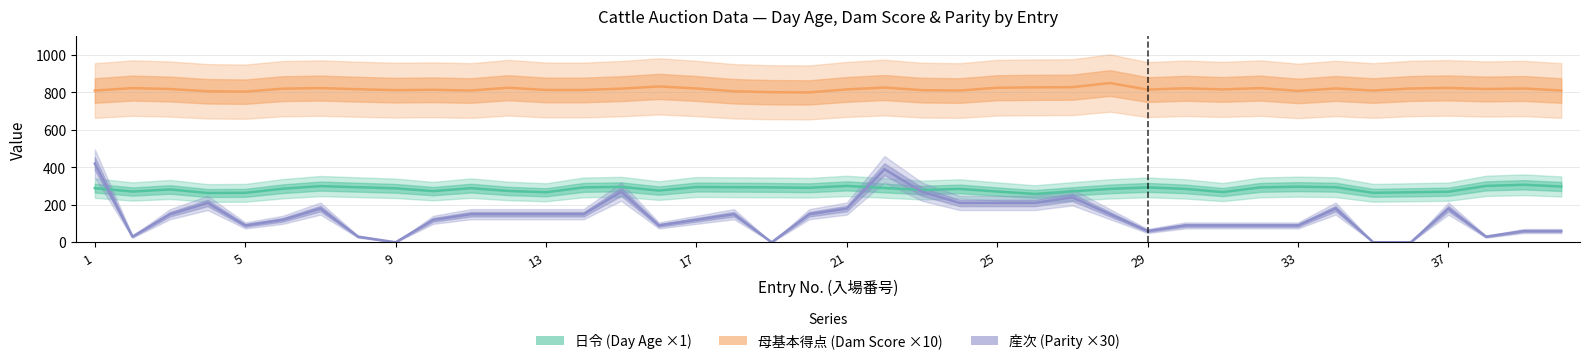

How many values in the 母基本得点 series exceed 818?

18